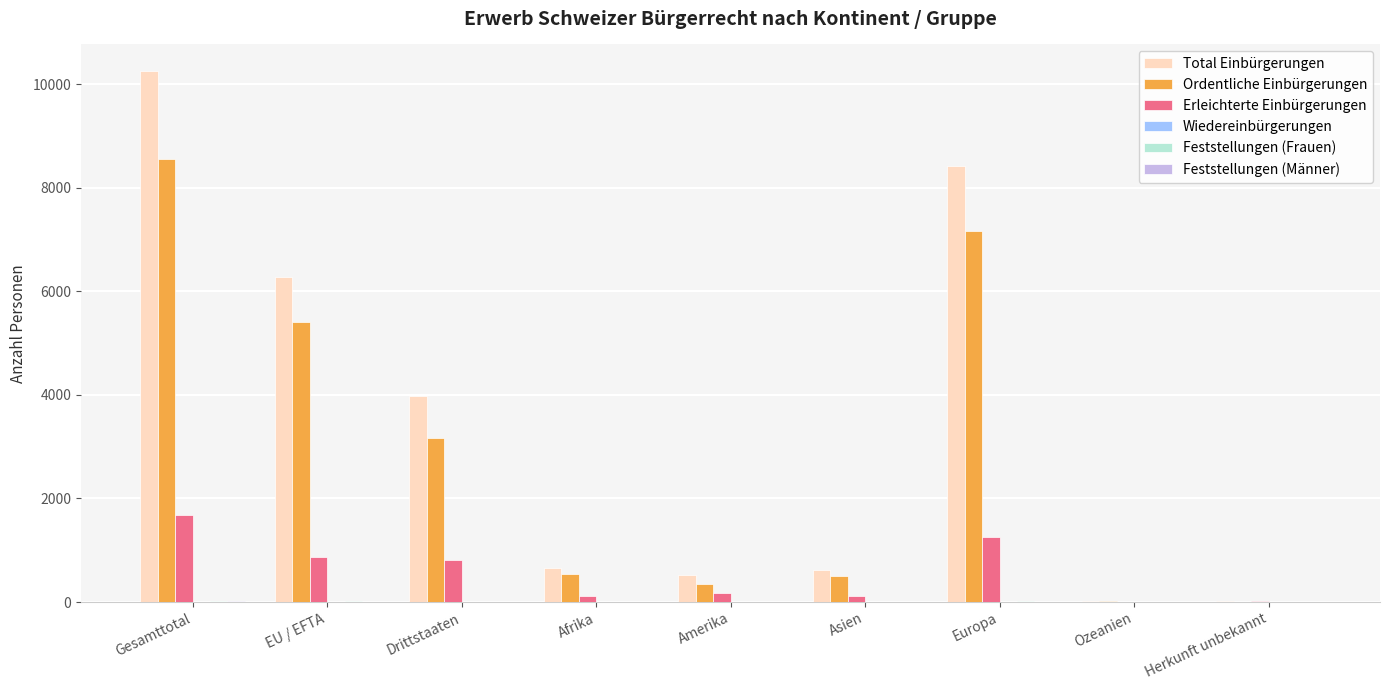

What is the maximum value shown in the chart?

10255